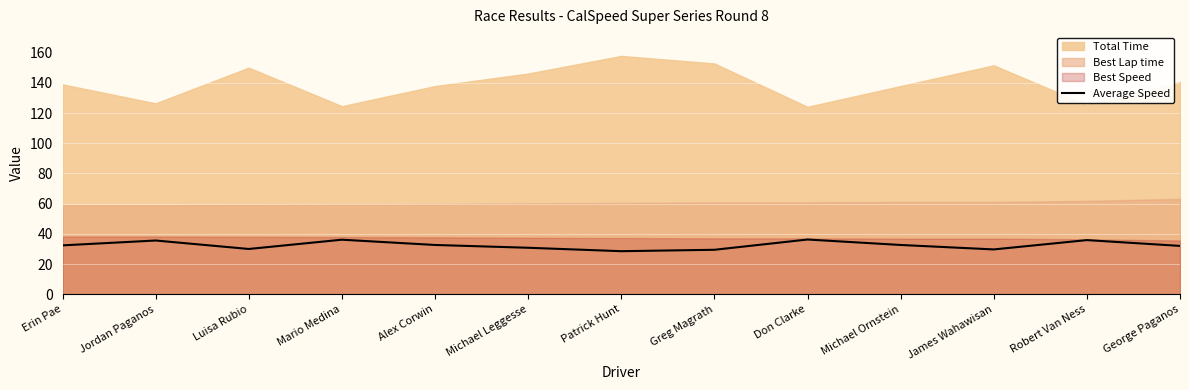

What position from the left is Alex Corwin?

5